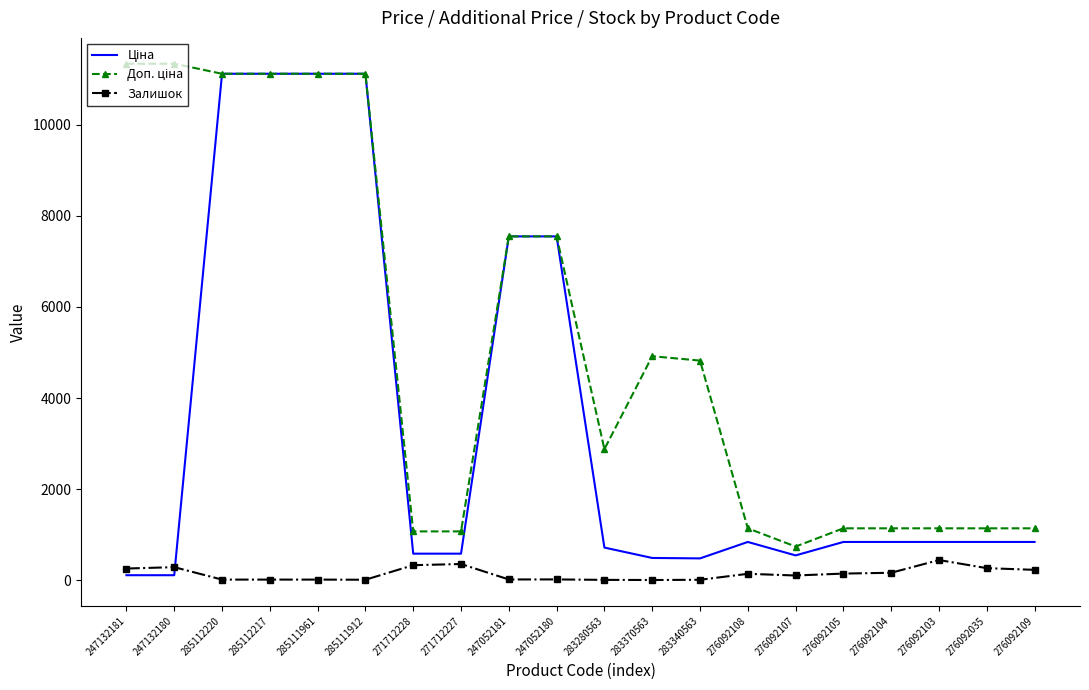

True or false: Залишок has a value of 144.0 at 276092108.

True